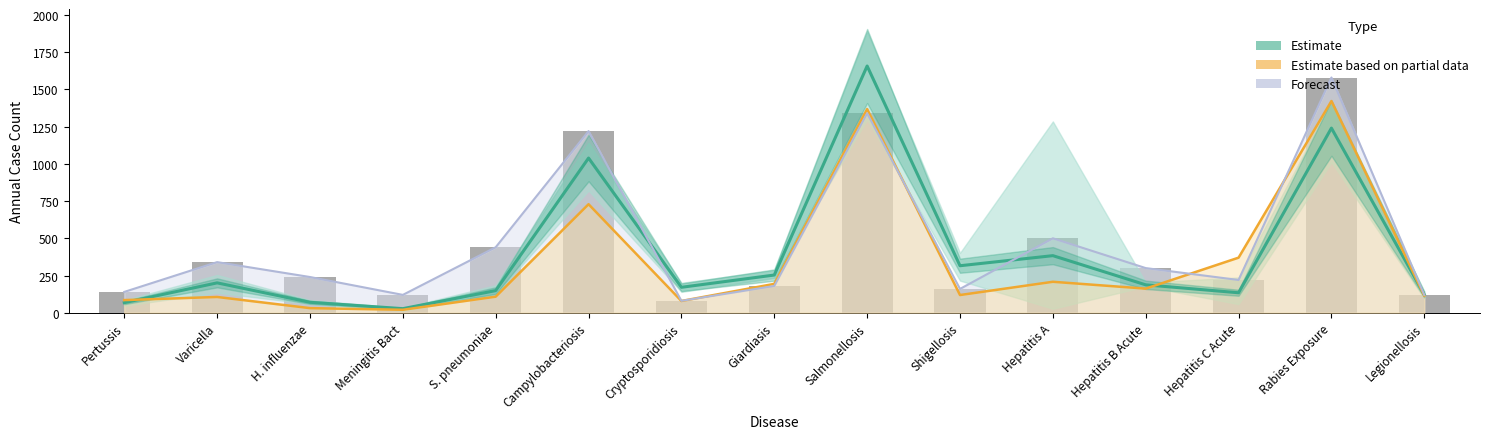

Reading left to right, extract all data points from this chart.

Estimate (Historical Mean): 67.8	200.8	70.2	27.5	148.8	1039.0	171.0	253.2	1657.2	315.8	383.5	187.5	134.2	1240.2	121.8
Estimate based on partial data (2020): 85.0	106.0	31.0	20.0	108.0	729.0	79.0	194.0	1368.0	119.0	208.0	162.0	370.0	1422.0	115.0
Forecast (Weekly Avg ×100): 140.0	340.0	240.0	120.0	440.0	1220.0	80.0	180.0	1340.0	160.0	500.0	300.0	220.0	1580.0	120.0
Weekly Avg (×100): 140.0	340.0	240.0	120.0	440.0	1220.0	80.0	180.0	1340.0	160.0	500.0	300.0	220.0	1580.0	120.0